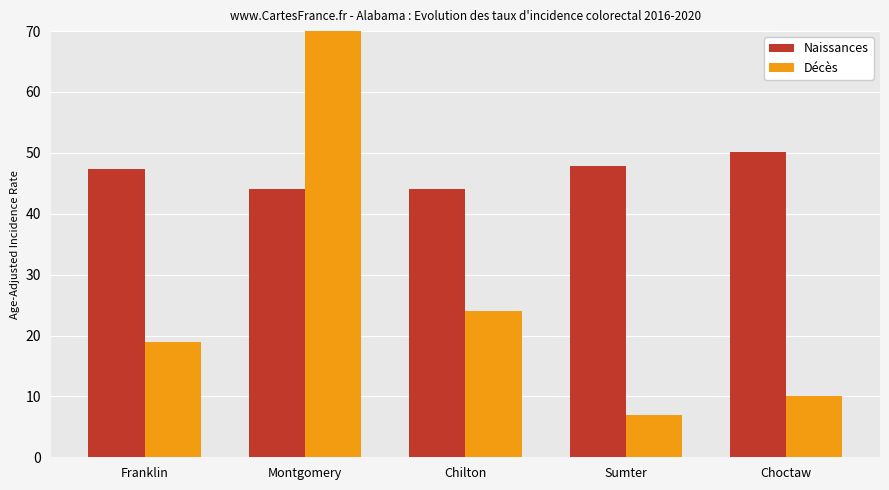

What is the maximum value for Décès?

114.0